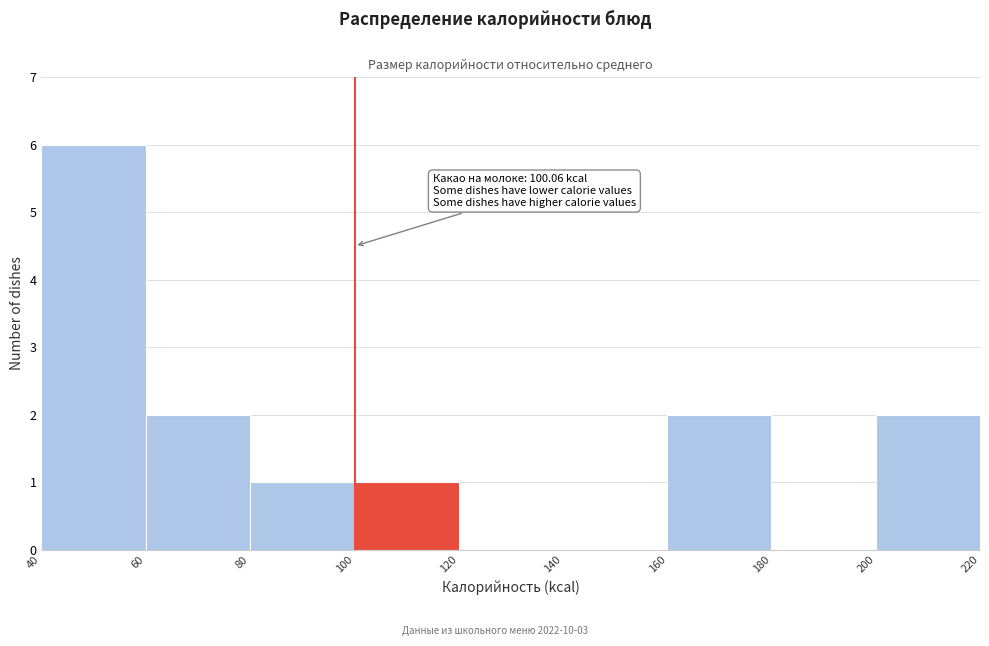

Over which range of the x-axis is the bar tallest?

40 to 60